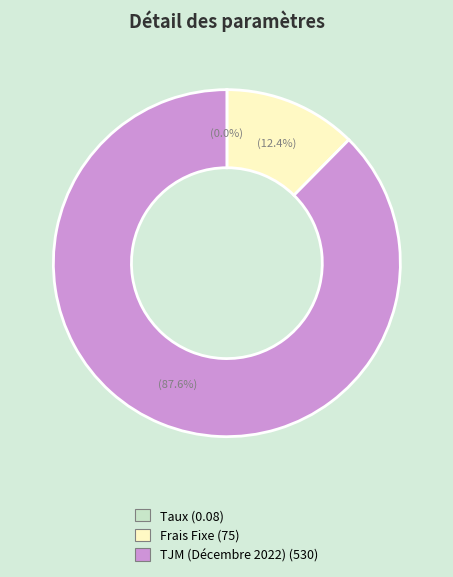

Which slice is the largest?

TJM (Décembre 2022)